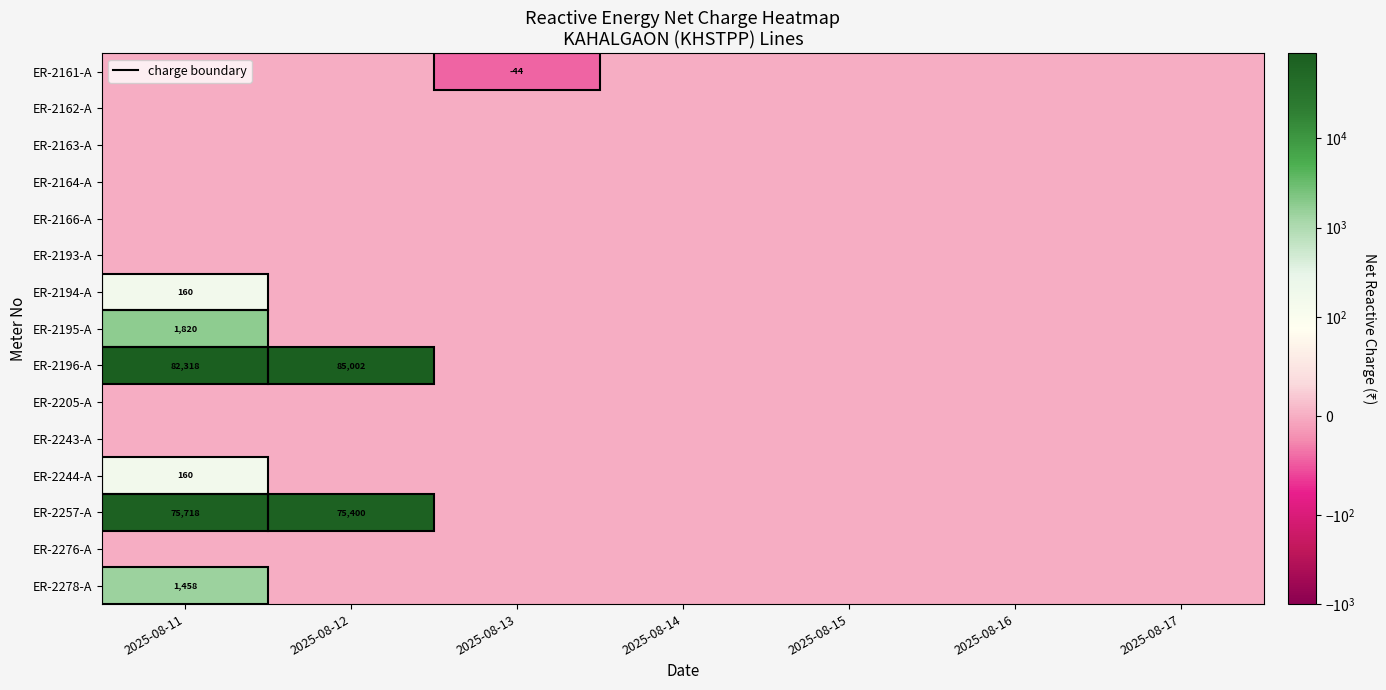

Is it true that ER-2278-A equals 303 at 2025-08-11?

False